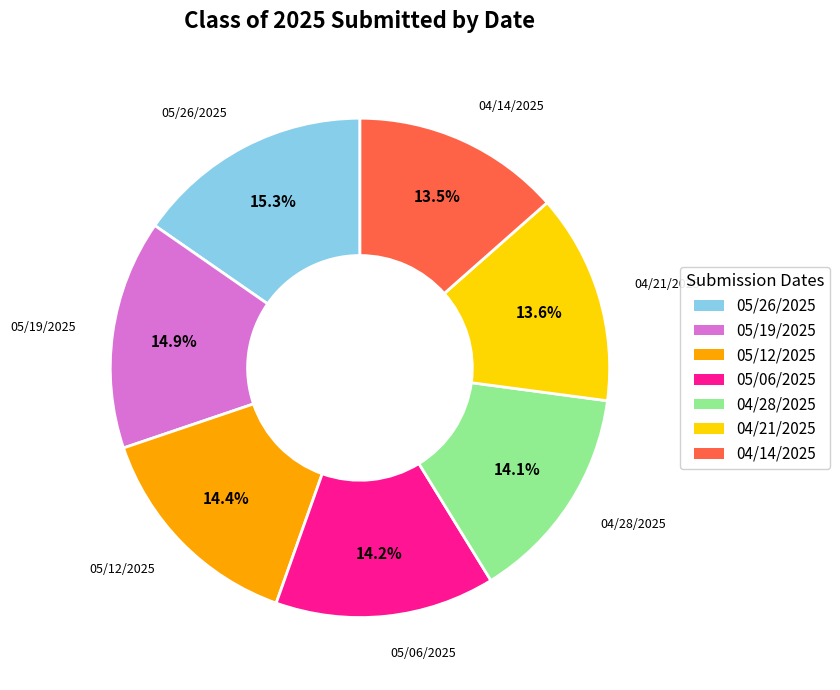

Is it true that 05/12/2025 is 23% of the pie?

False